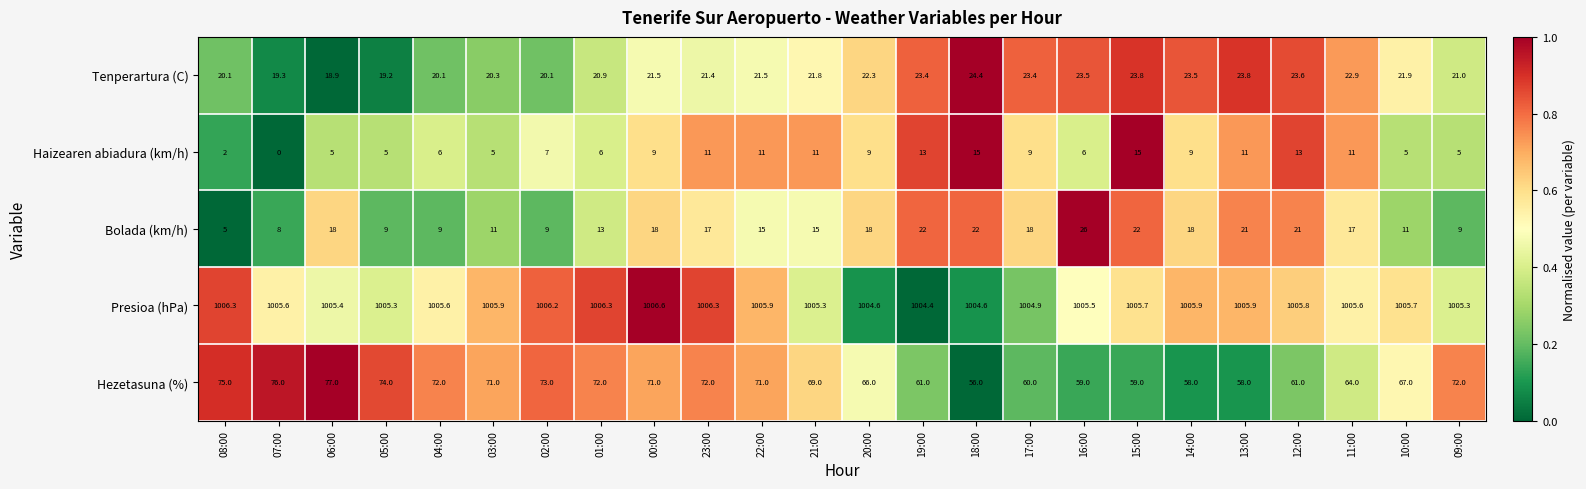

What is the difference between the Haizearen abiadura (km/h) values at 10:00 and 21:00?

6.0